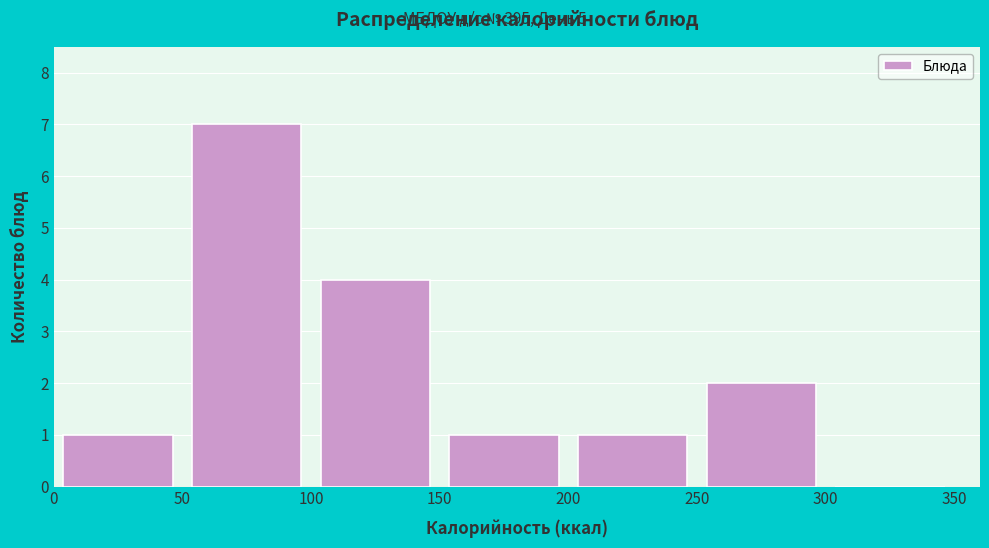

Over which range of the x-axis is the bar tallest?

50 to 100